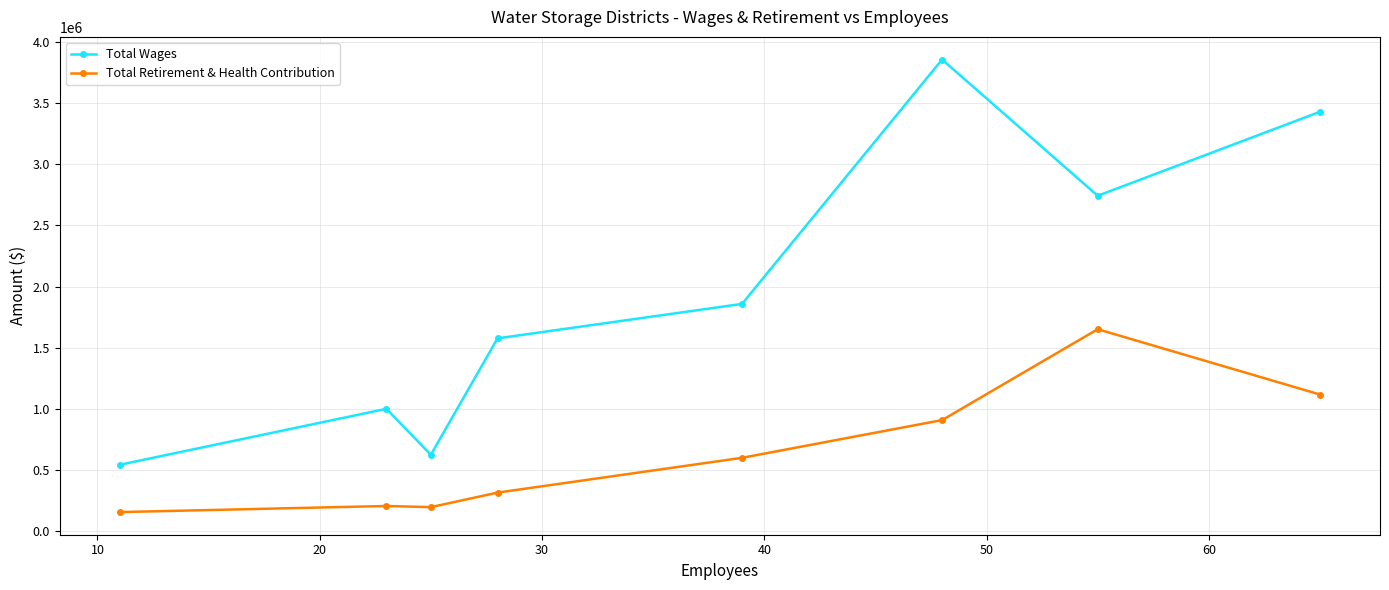

What is the sum of all Total Retirement & Health Contribution values?

5156437